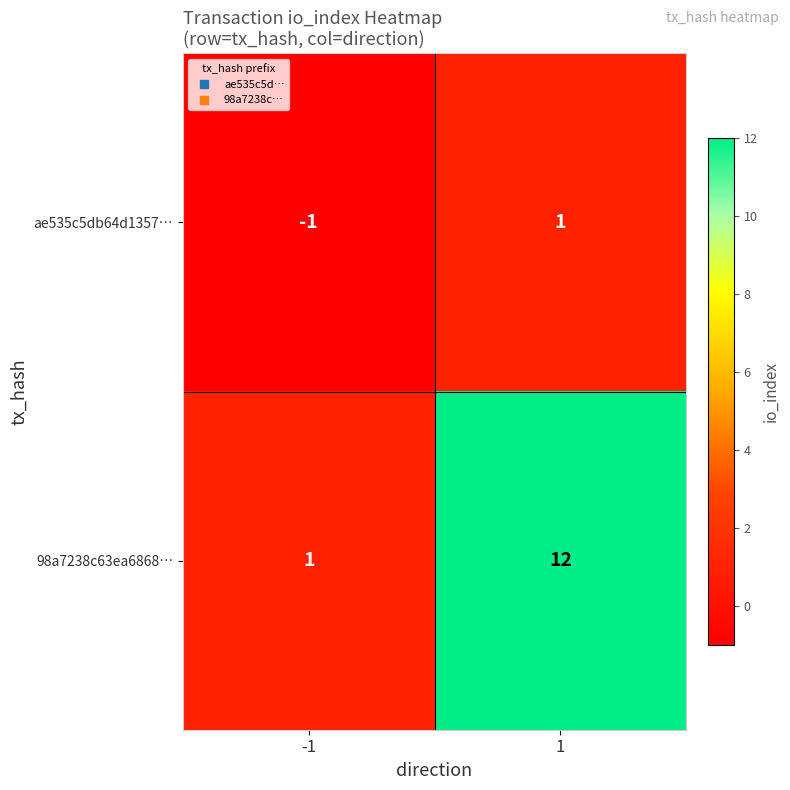

Reading left to right, extract all data points from this chart.

ae535c5db64d1357…: -1	1
98a7238c63ea6868…: 1	12